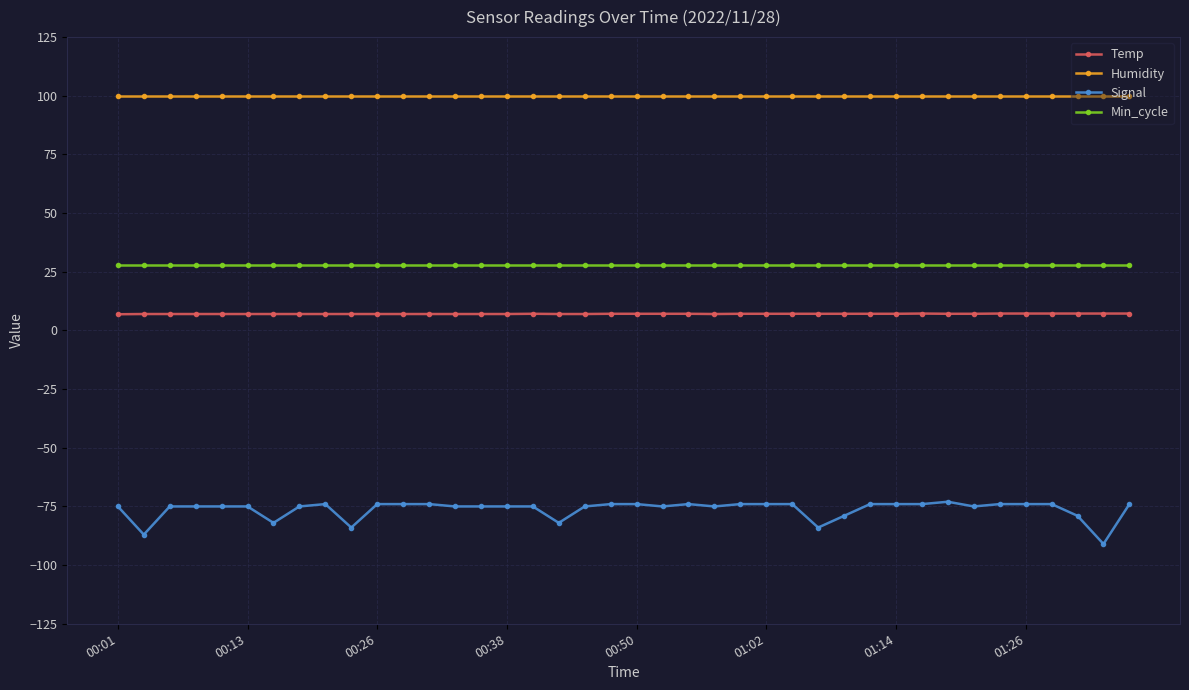

Is this an area chart (filled region under the line)?

No